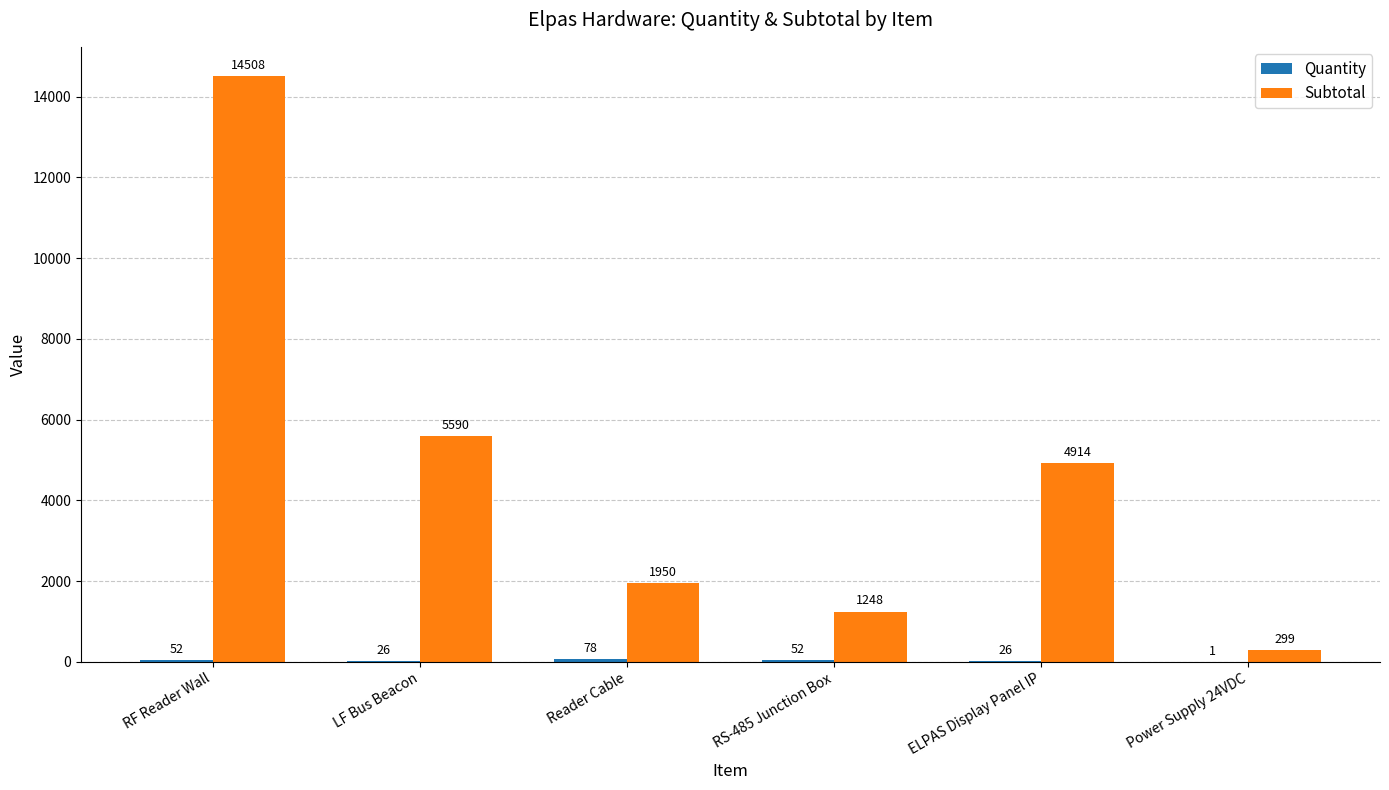

Which series has the largest total across all categories?

Subtotal